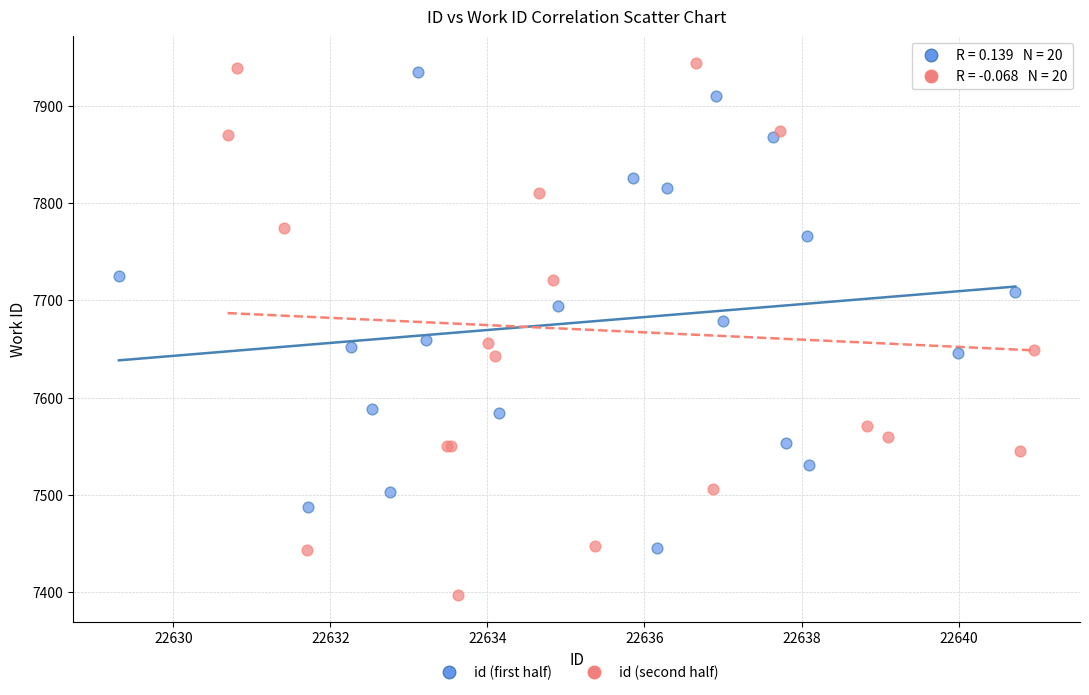

Which series reaches the minimum Y coordinate?

id (second half)